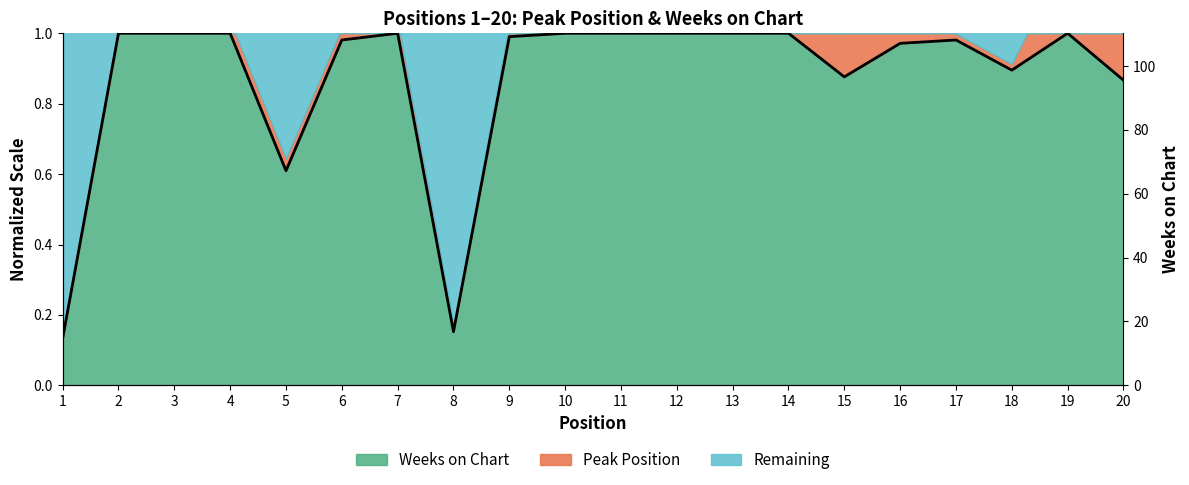

The chart shows a value of 1.0 at 4. True or false?

True